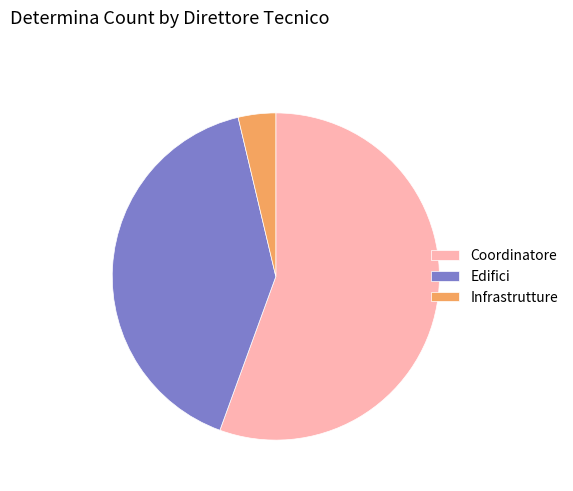

Do Infrastrutture and Coordinatore together represent more than half of the pie?

Yes